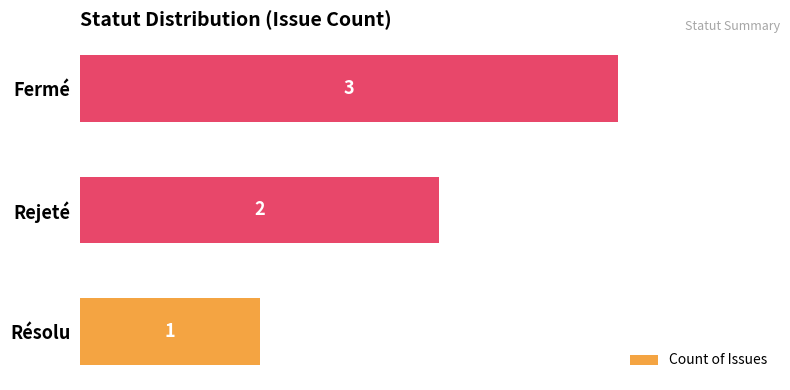

Which has a higher value, Rejeté or Fermé?

Fermé